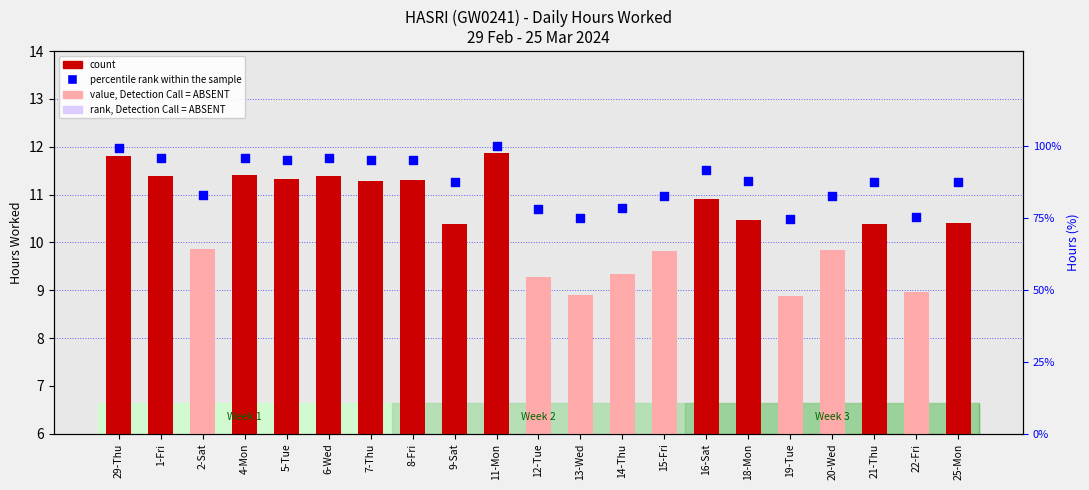

Which series has the largest total across all categories?

percentile rank within the sample